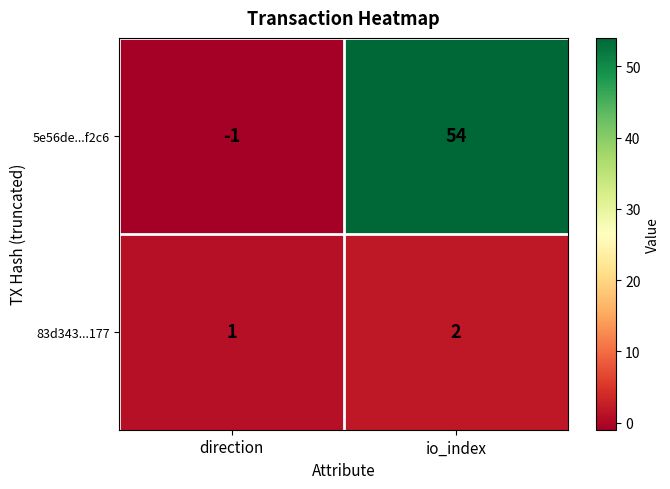

Which series has the largest range (max minus min)?

5e56de...f2c6